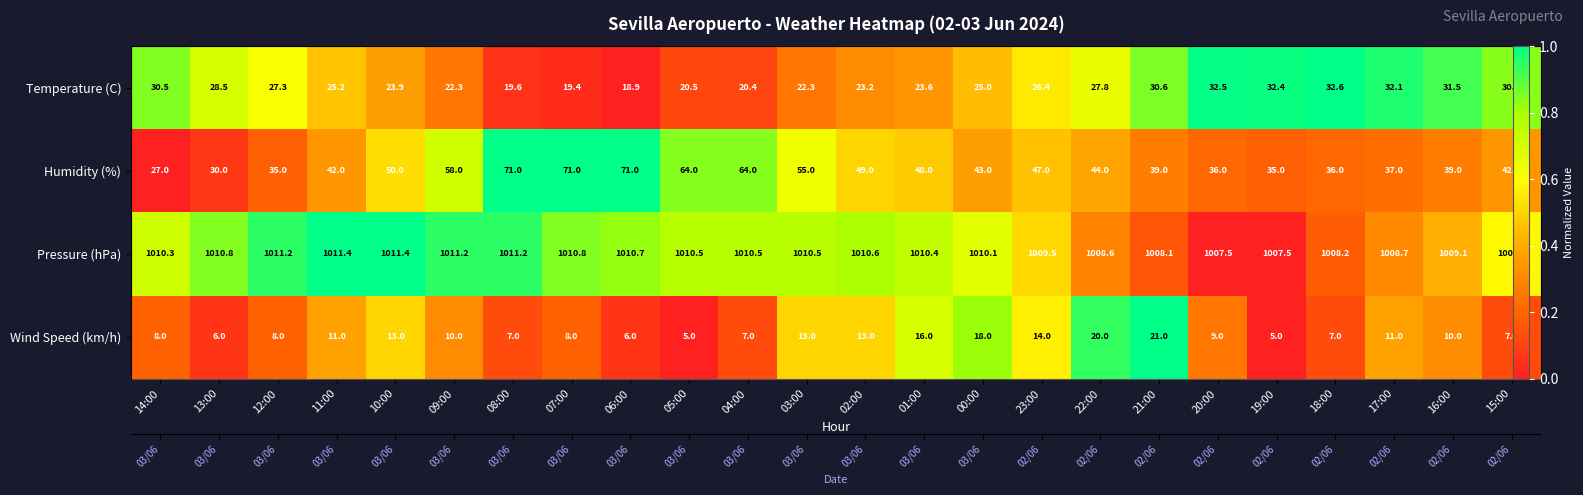

True or false: Wind Speed (km/h) has a value of 0.1 at 15:00.

False